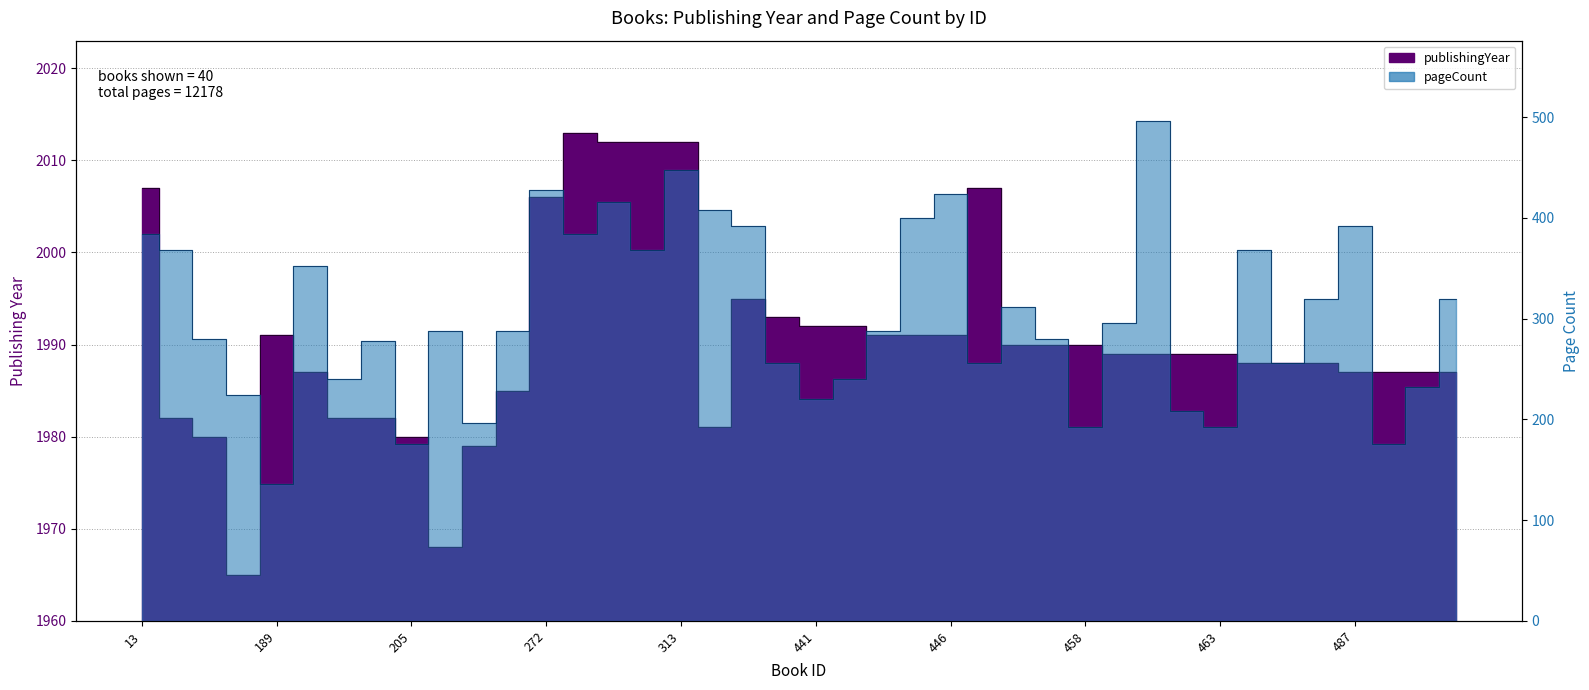

At which label does publishingYear first exceed 1989?

13